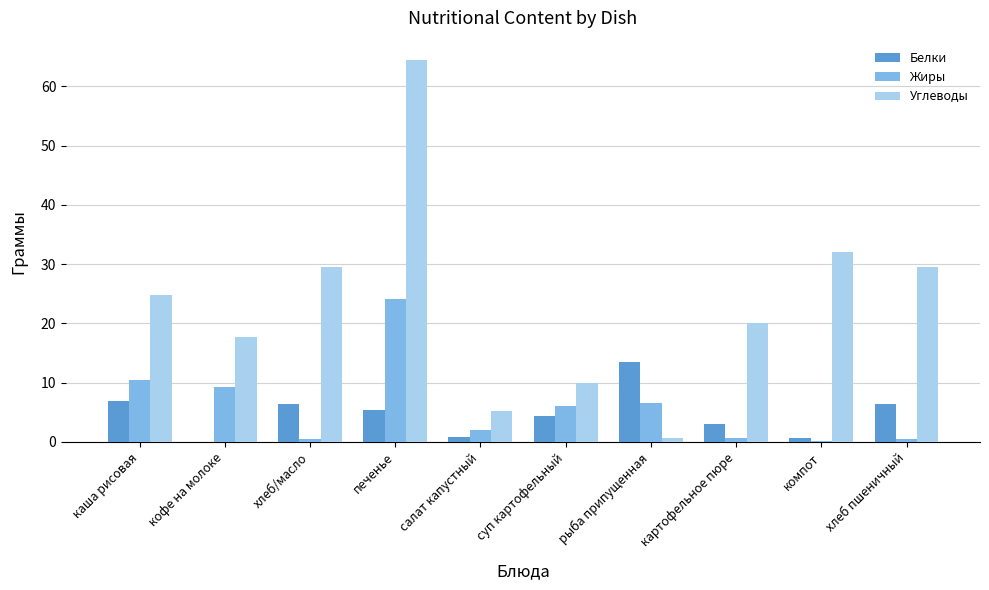

Which label corresponds to the largest value in the chart?

печенье